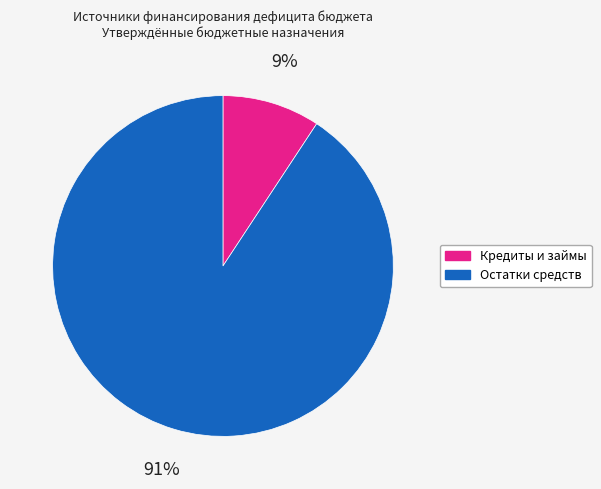

To the nearest percent, what is the average slice percentage?

50%